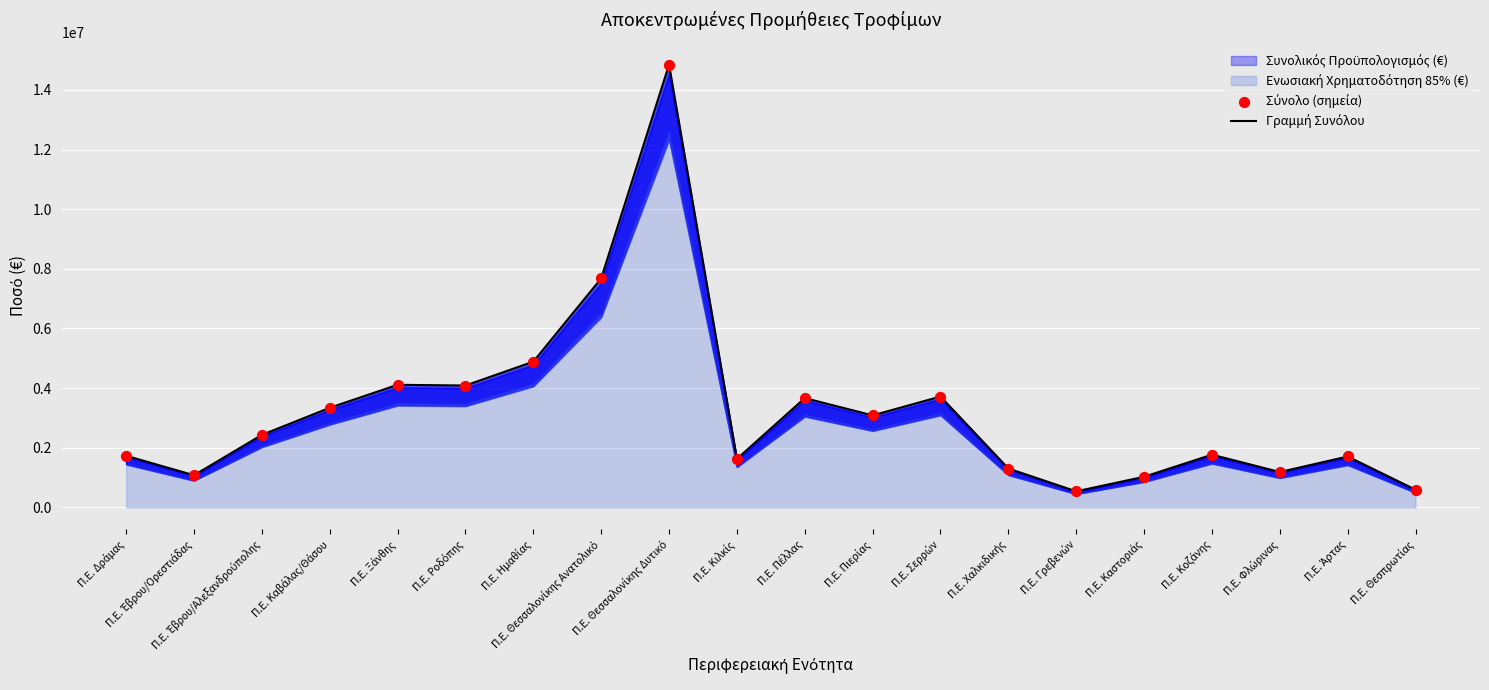

At which category is the sum across all series the highest?

Π.Ε. Θεσσαλονίκης Δυτικό